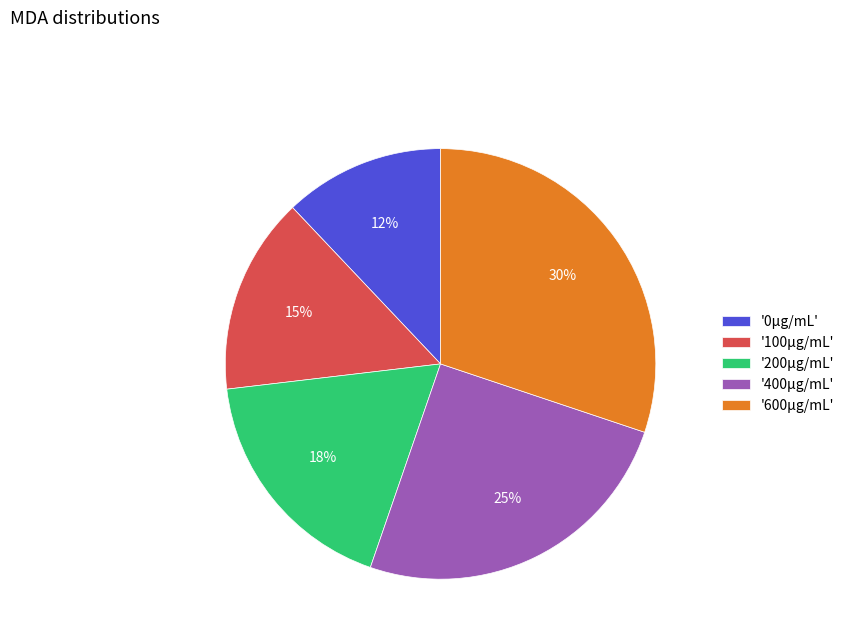

True or false: '600µg/mL' accounts for 30% of the total.

True